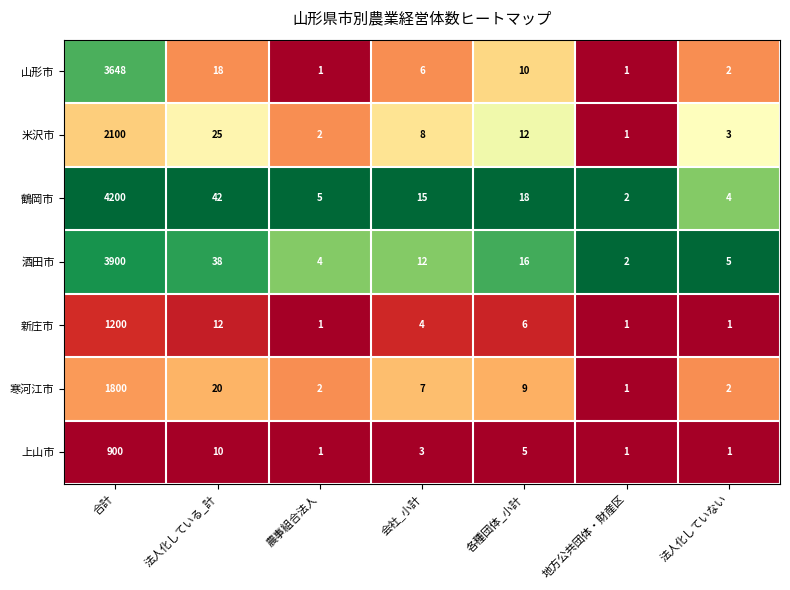

At which category is the sum across all series the highest?

合計